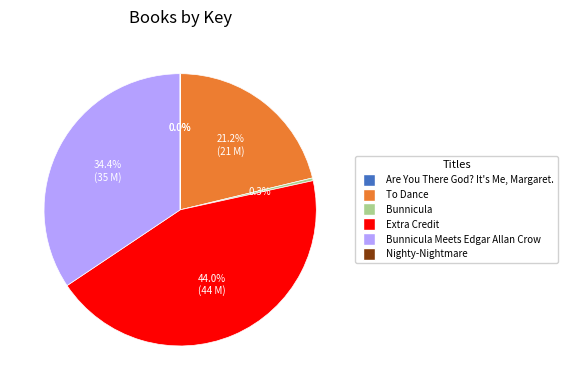

What percentage is NOT represented by Extra Credit?

56.0%